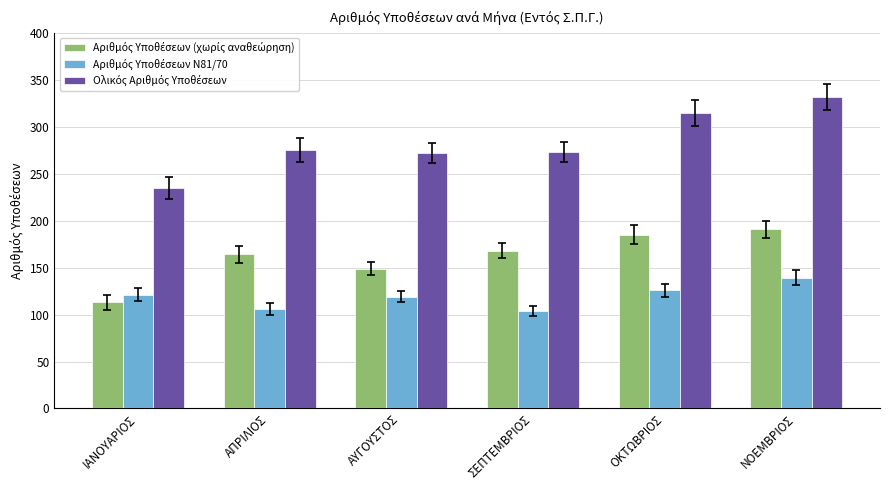

What is the difference between the highest and lowest values at ΑΠΡΙΛΙΟΣ?

169